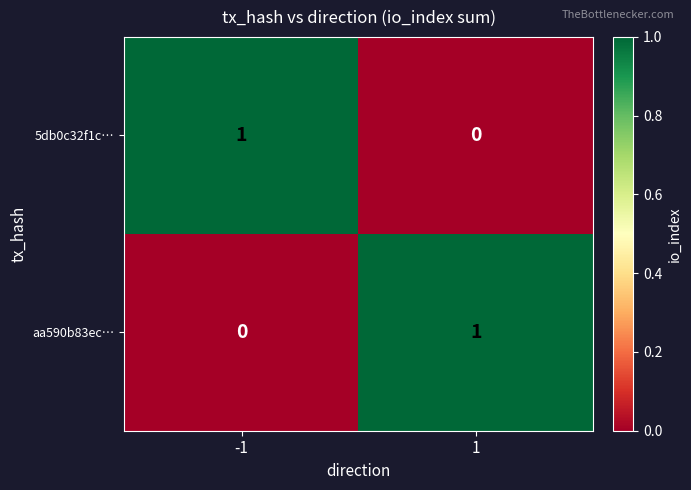

What is the difference between the highest and lowest values at 1?

1